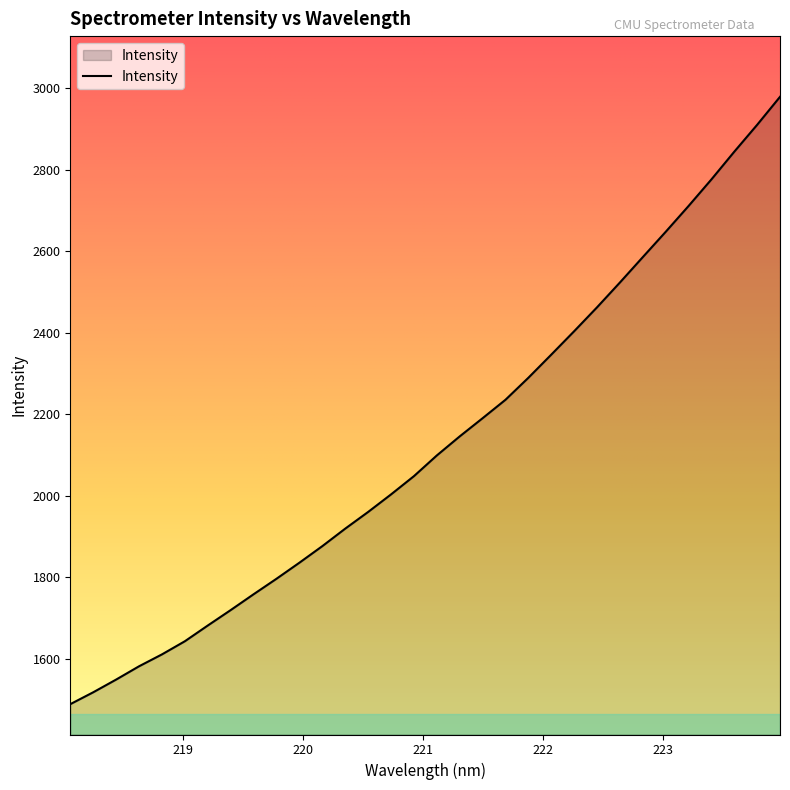

What is the difference between the maximum and minimum values?

1490.4